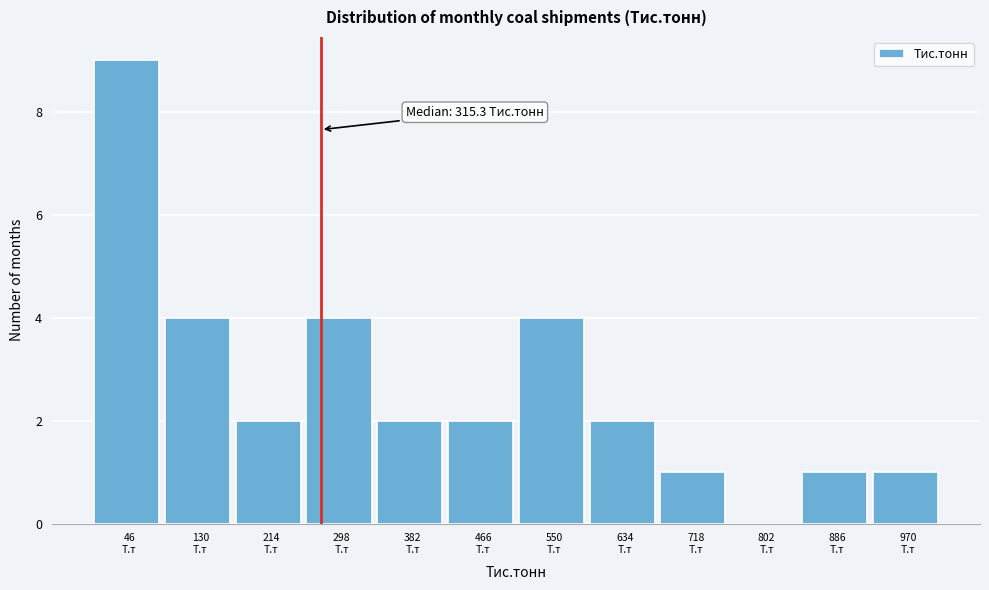

What is the greatest value displayed?

9